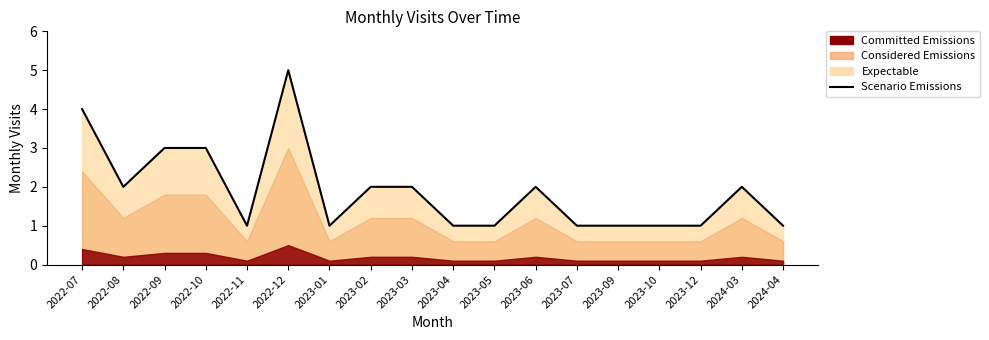

List the labels in order of value, smallest first.

2022-11, 2023-01, 2023-04, 2023-05, 2023-07, 2023-09, 2023-10, 2023-12, 2024-04, 2022-08, 2023-02, 2023-03, 2023-06, 2024-03, 2022-09, 2022-10, 2022-07, 2022-12